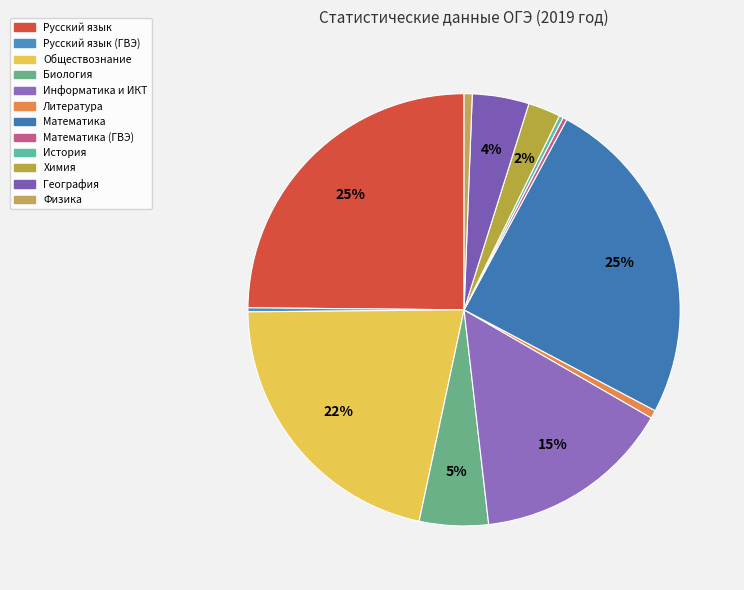

To the nearest percent, what is the difference between the largest and smallest slice percentages?

25%